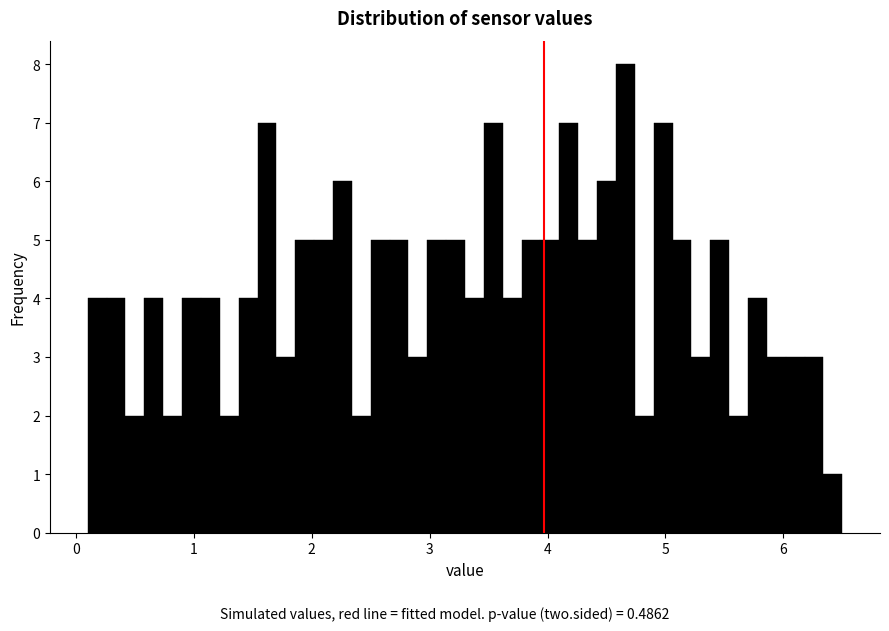

Around what value on the x-axis is the tallest bar? Give the approximate position of its centre, as read against the axis.

4.7